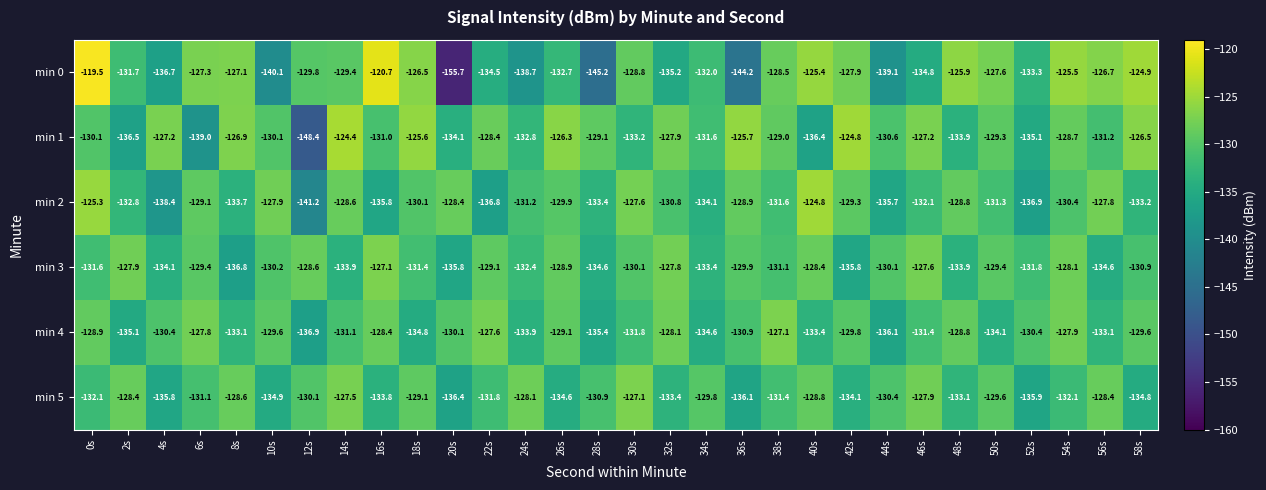

At 10s, list the series in order from largest to smallest.

min 2, min 4, min 1, min 3, min 5, min 0